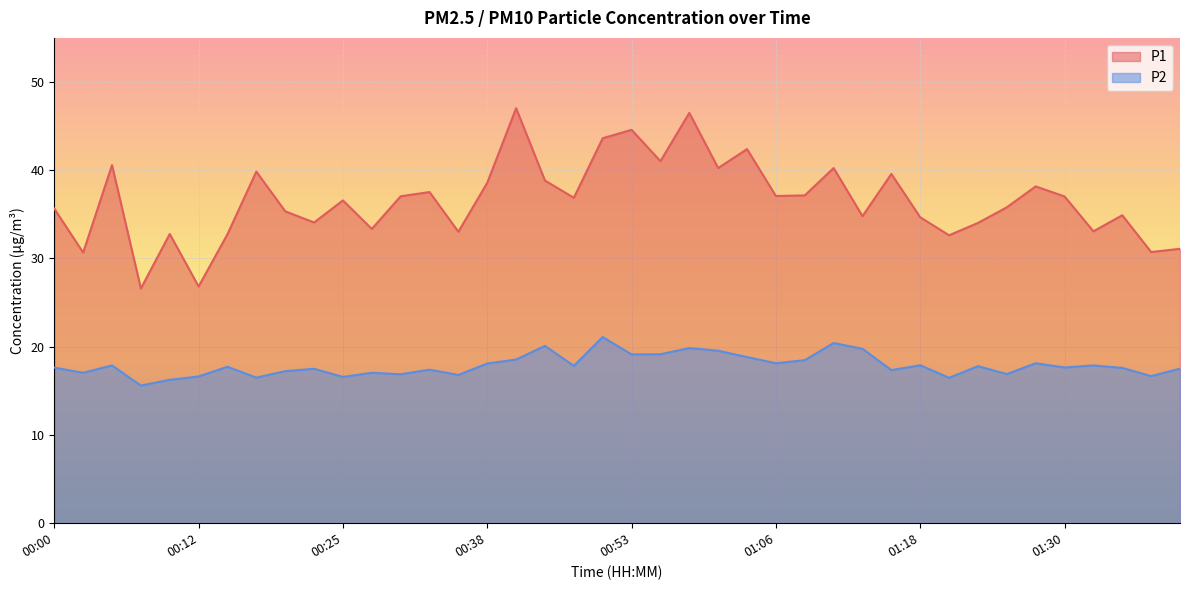

What is the minimum value shown in the chart?

15.6